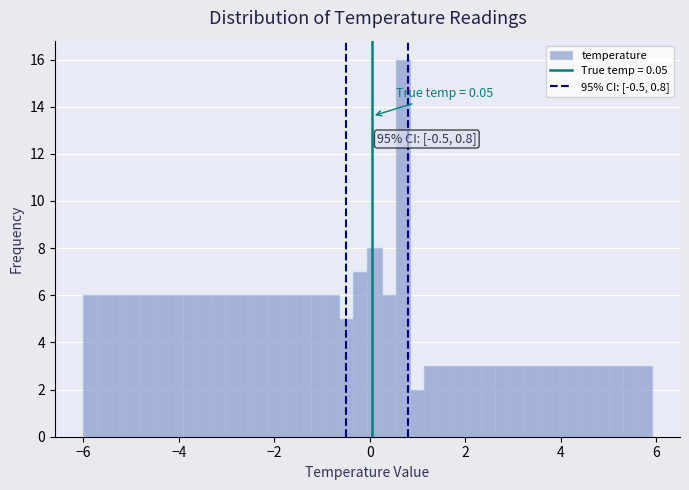

Around what value on the x-axis is the tallest bar? Give the approximate position of its centre, as read against the axis.

0.6